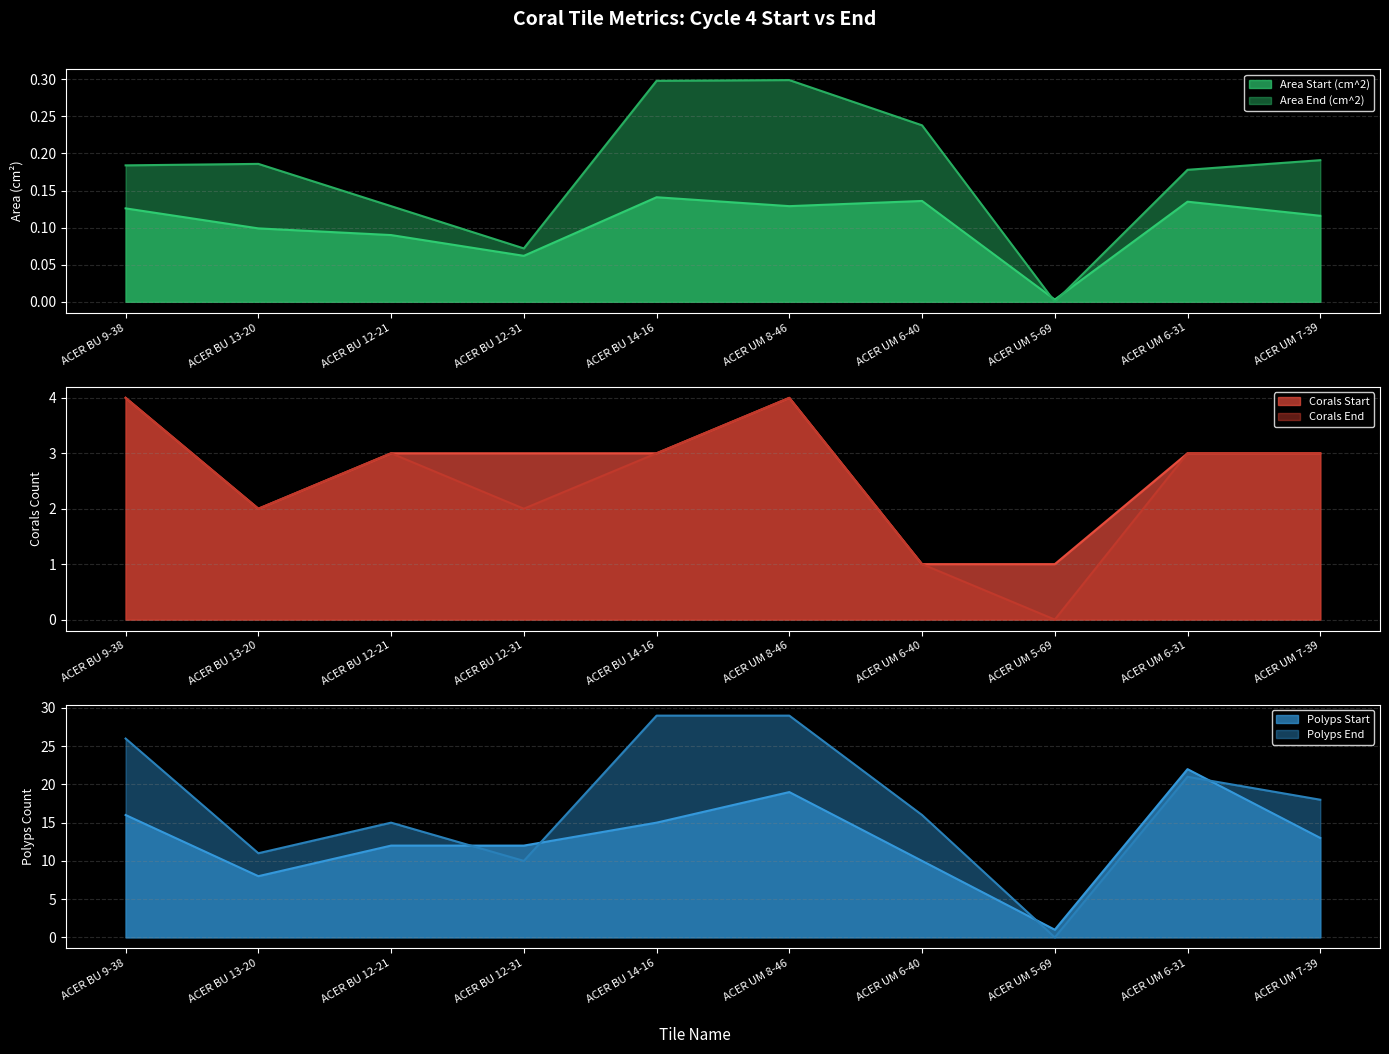

True or false: Corals Start and Corals End cross at least once.

False